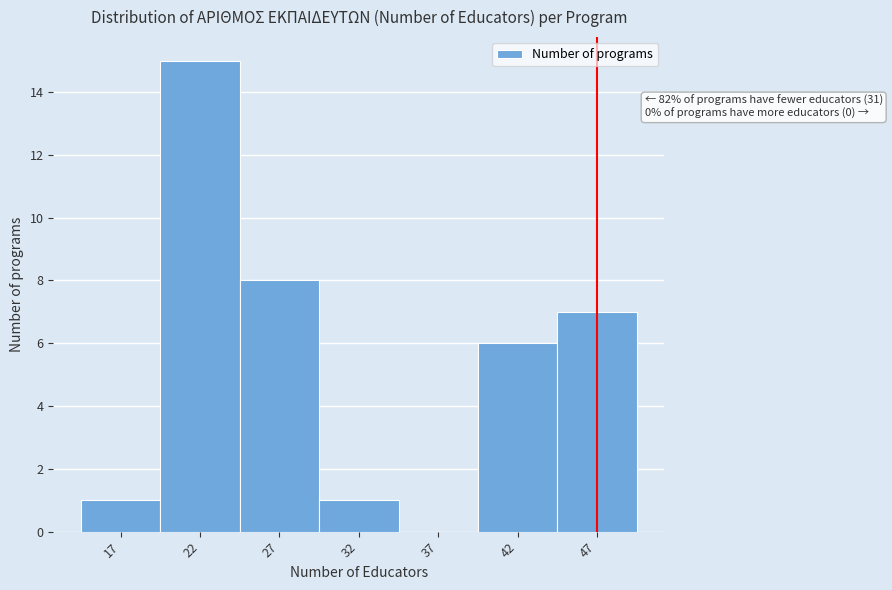

Which range on the x-axis has the tallest bar?

19.5 to 24.5